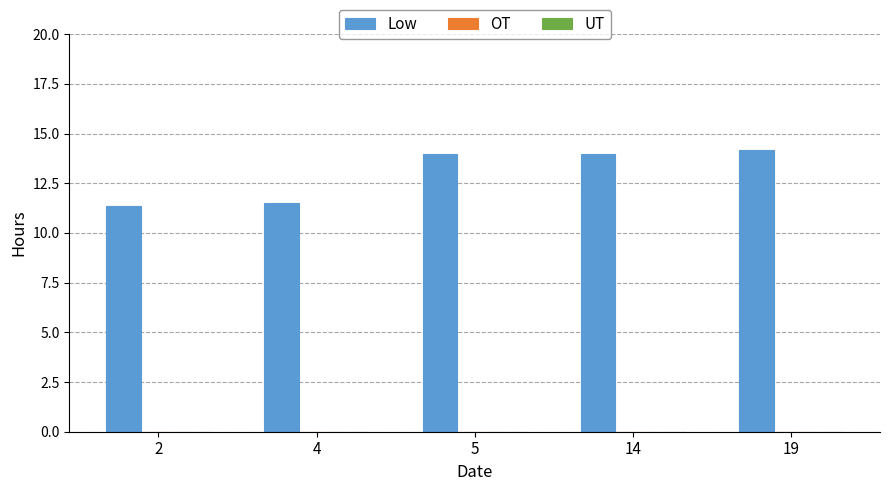

Approximately how many times larger is the value at 2 compared to 14?

0.8